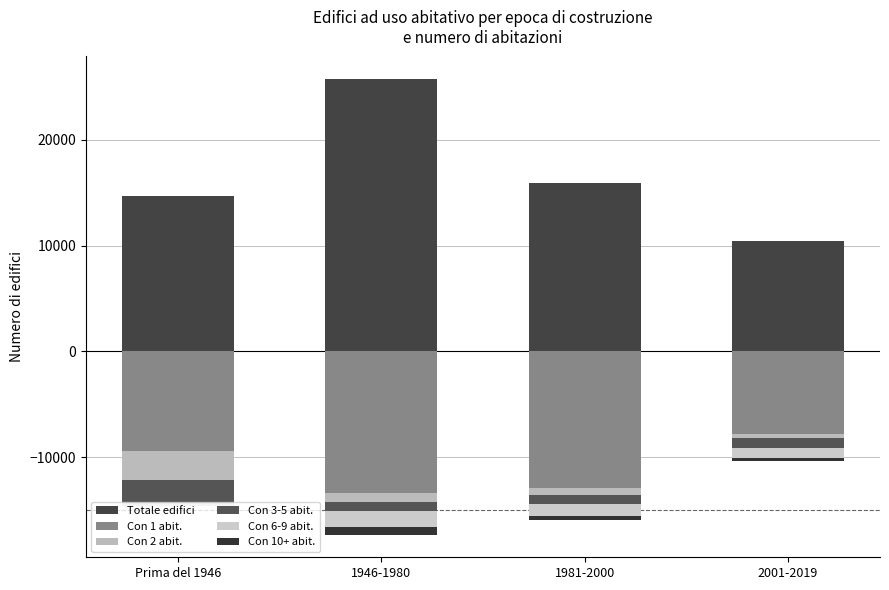

Where is Totale edifici nearest to the value 18072?

1981-2000